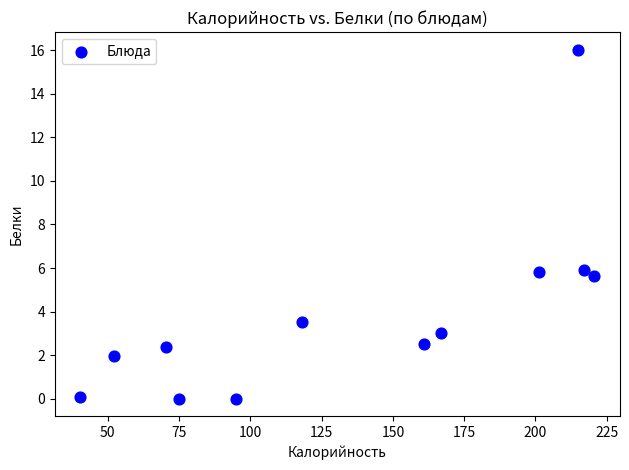

What is the range of X values (max minus min)?

180.2